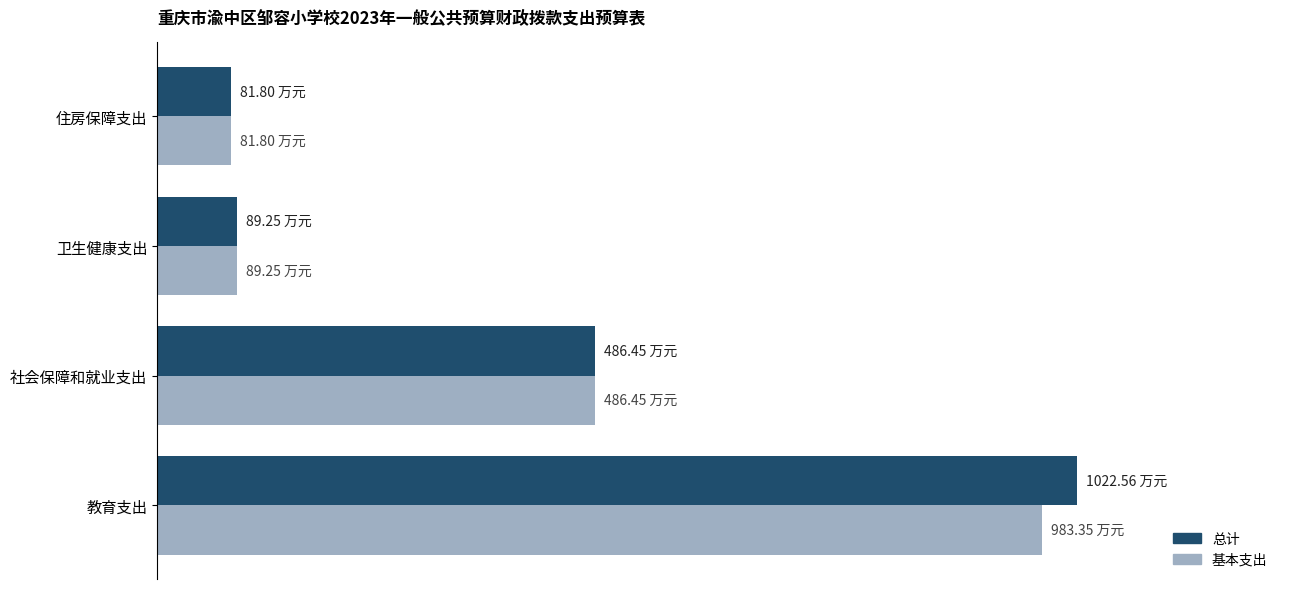

List the series in order of their overall mean, lowest first.

基本支出, 总计